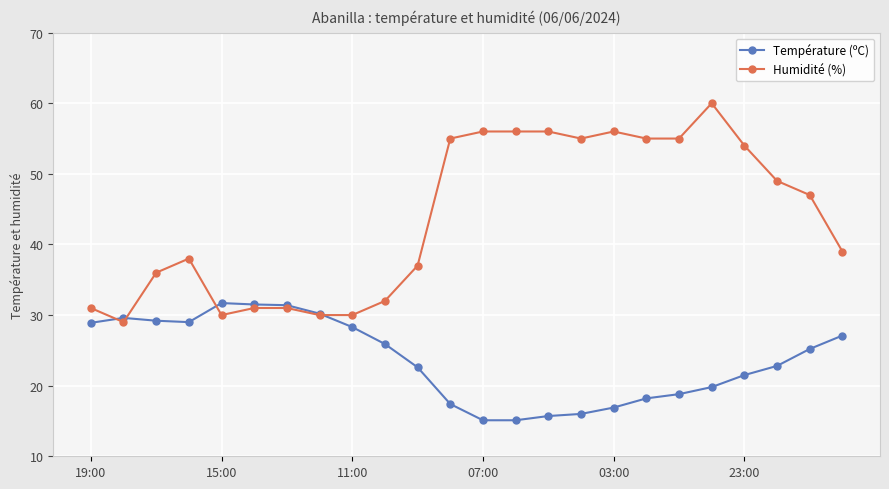

List the series in order of their overall mean, lowest first.

Température (ºC), Humidité (%)